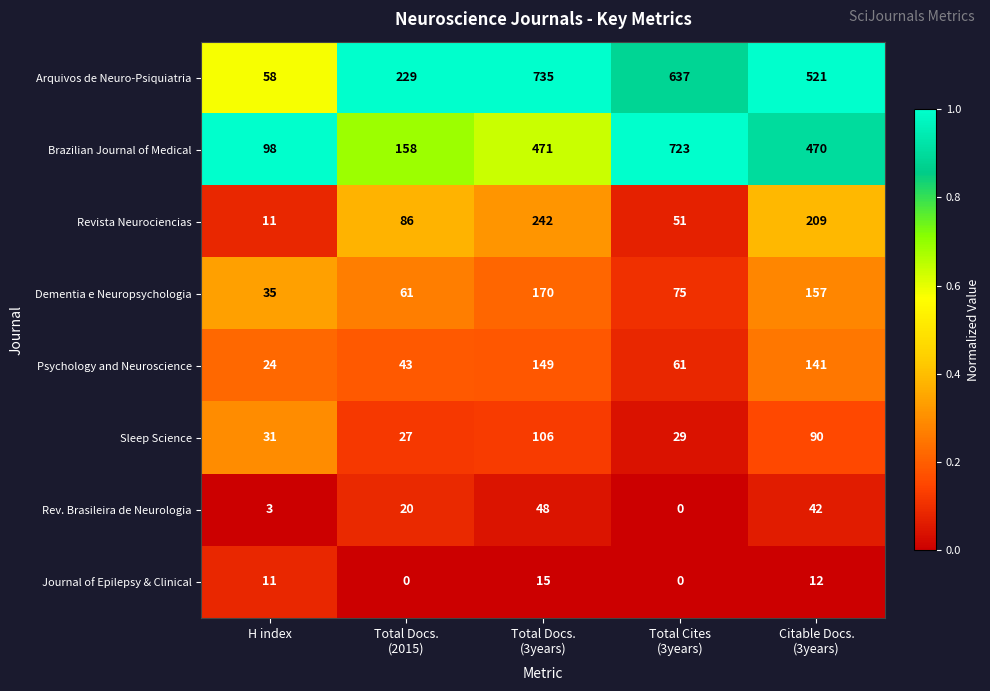

What is the difference between the maximum and minimum values in the Dementia e Neuropsychologia series?

135